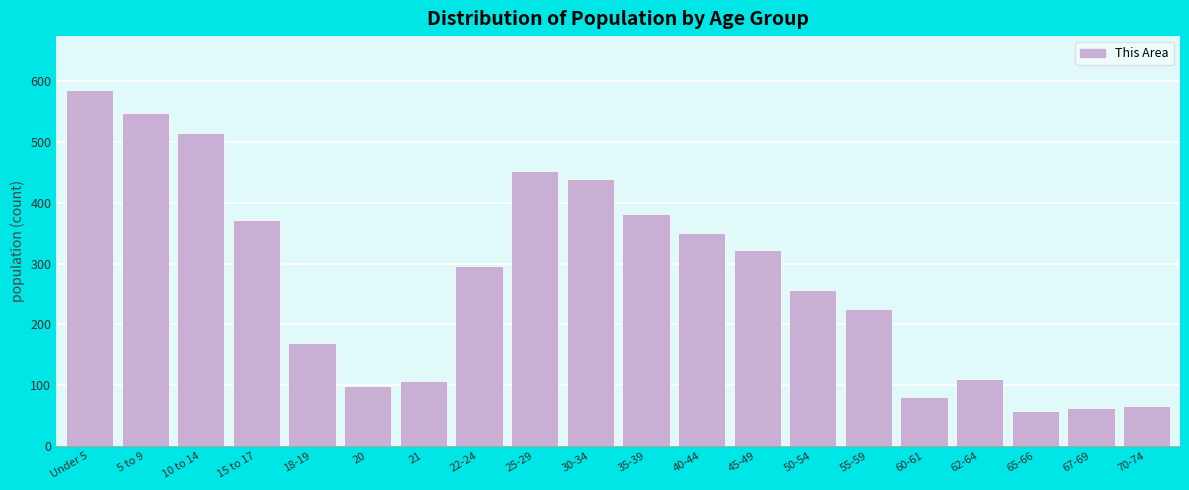

Reading left to right, extract all data points from this chart.

586	548	514	371	170	99	107	296	452	439	381	351	322	257	225	80	111	58	62	66